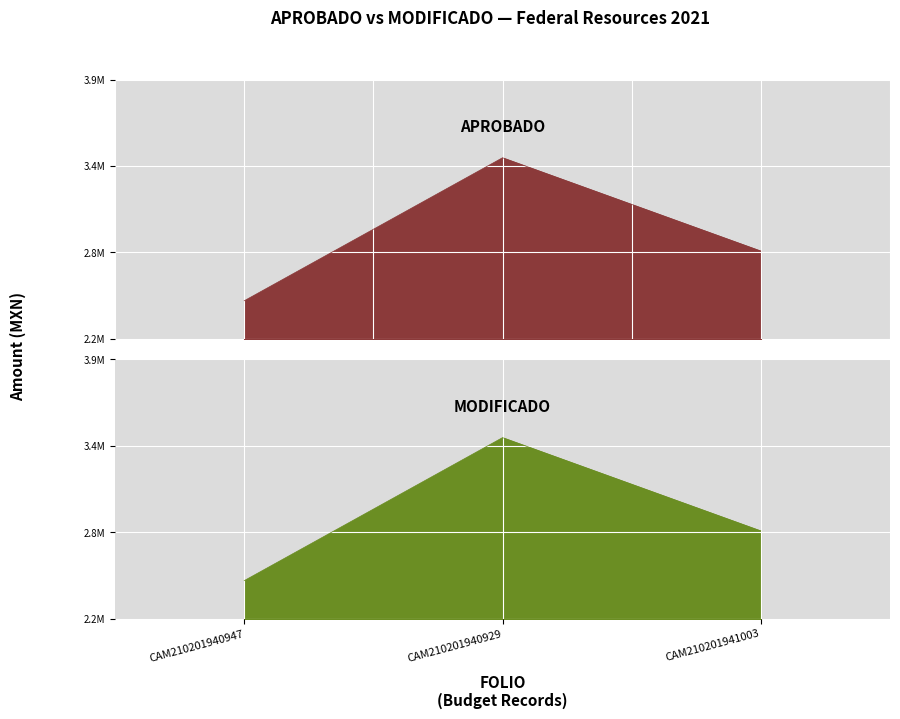

Where does the MODIFICADO series first go above 2800393?

CAM210201940929